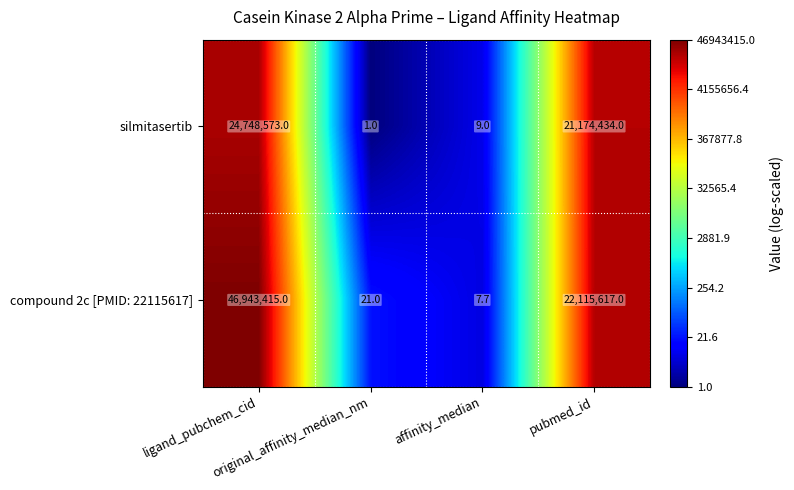

What is the difference between the maximum and minimum values in the compound 2c [PMID: 22115617] series?

46943407.3